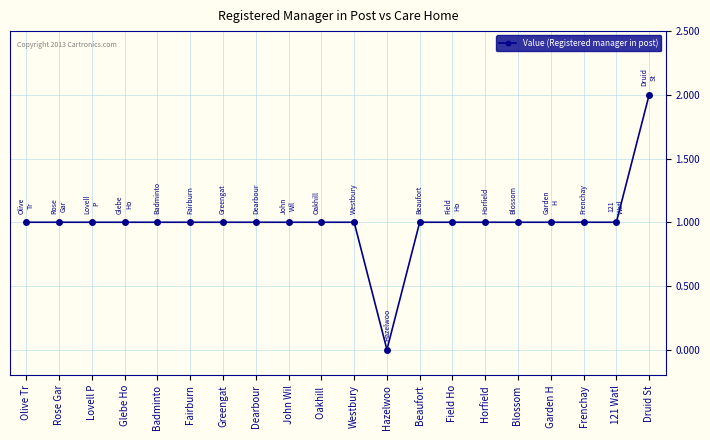

What is the label of the 6th point from the left?

Fairburn